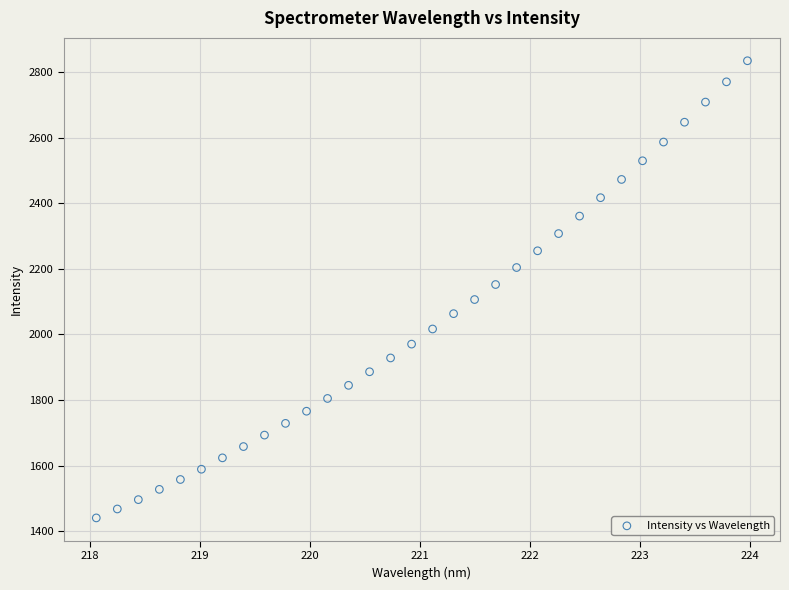

What is the range of X values (max minus min)?

5.9